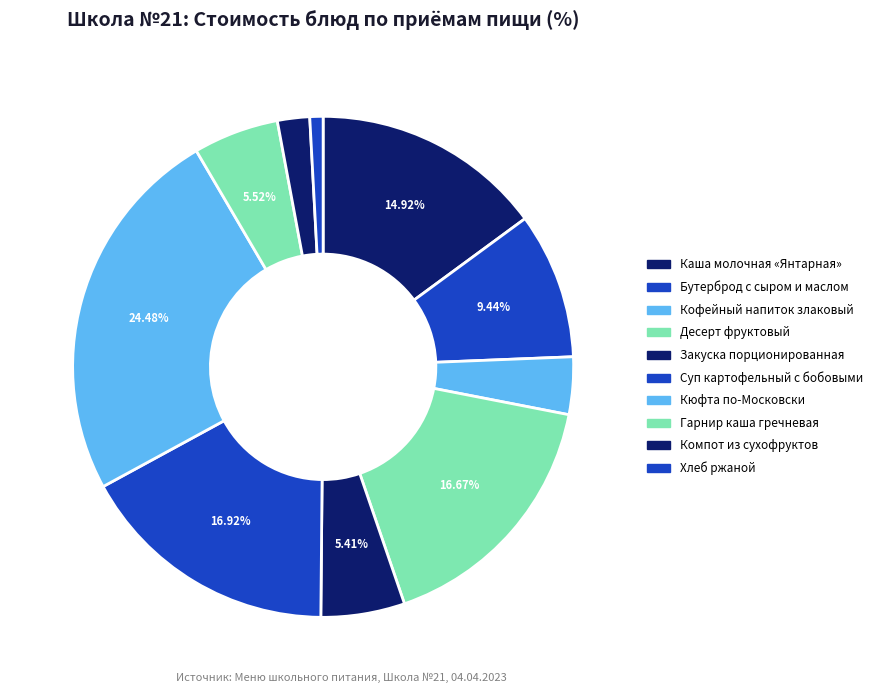

To the nearest percent, what portion does Каша молочная «Янтарная» represent?

15%